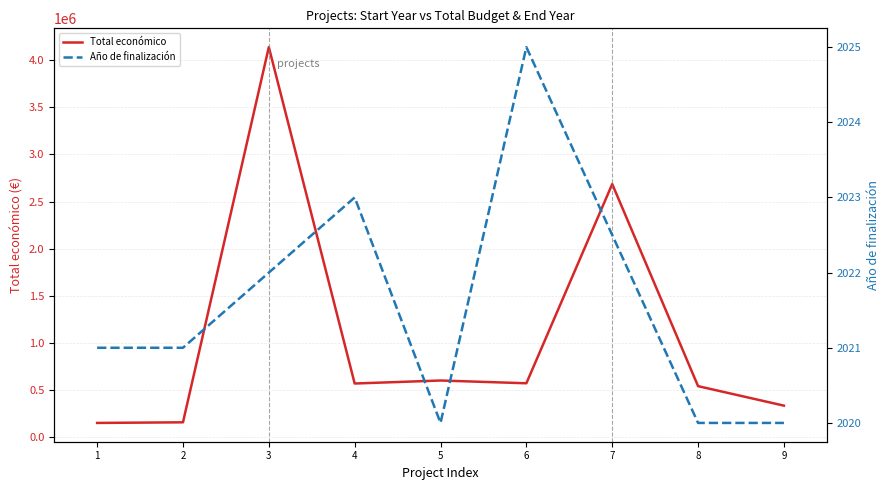

What is the greatest value displayed?

4139393